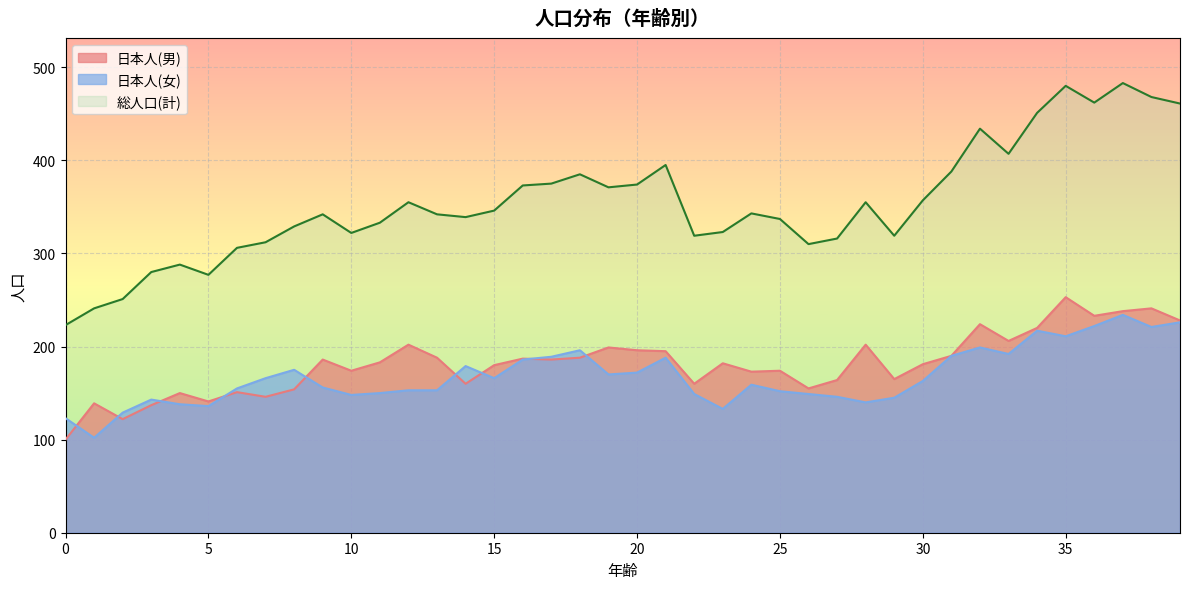

How many data points in 日本人(女) are above 163?

19